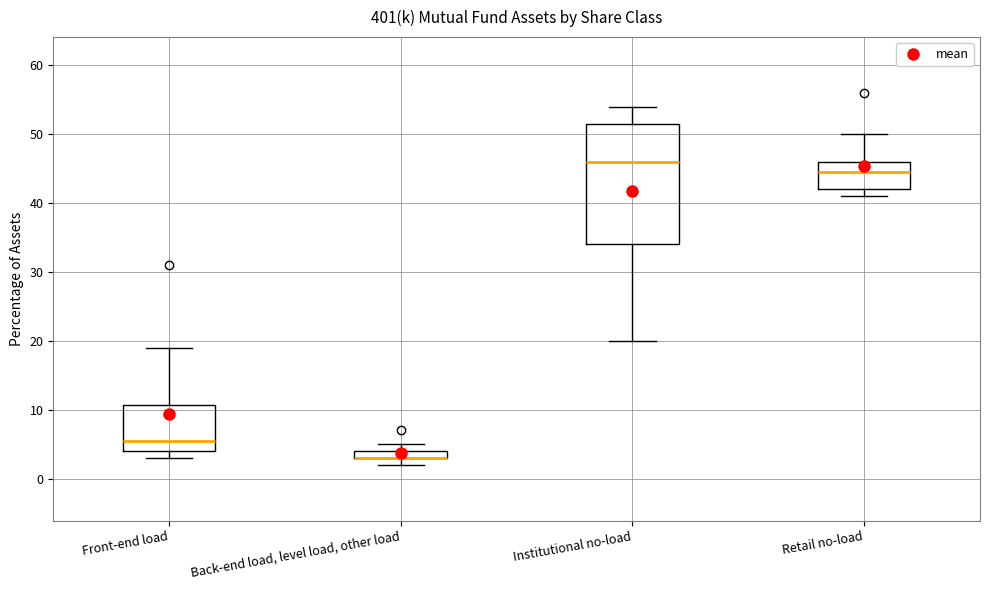

Where does the median line of the box for Front-end load sit on the y-axis? The values are not printed on the chart, so give them approximately, as read against the axis.

6